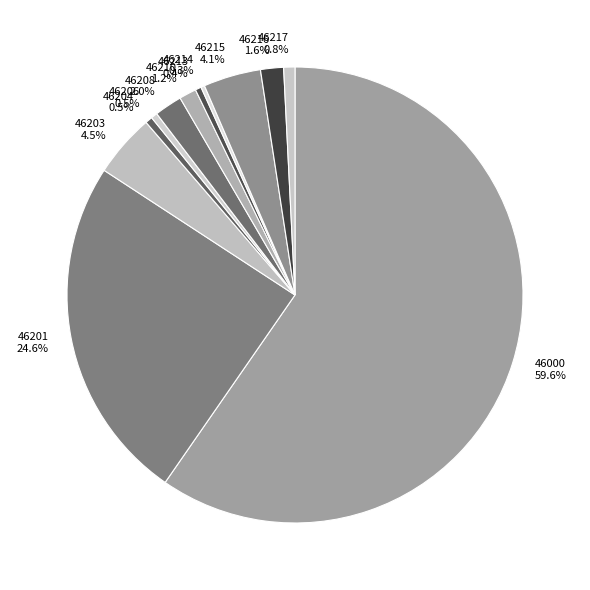

To the nearest percent, what is the average slice percentage?

8%